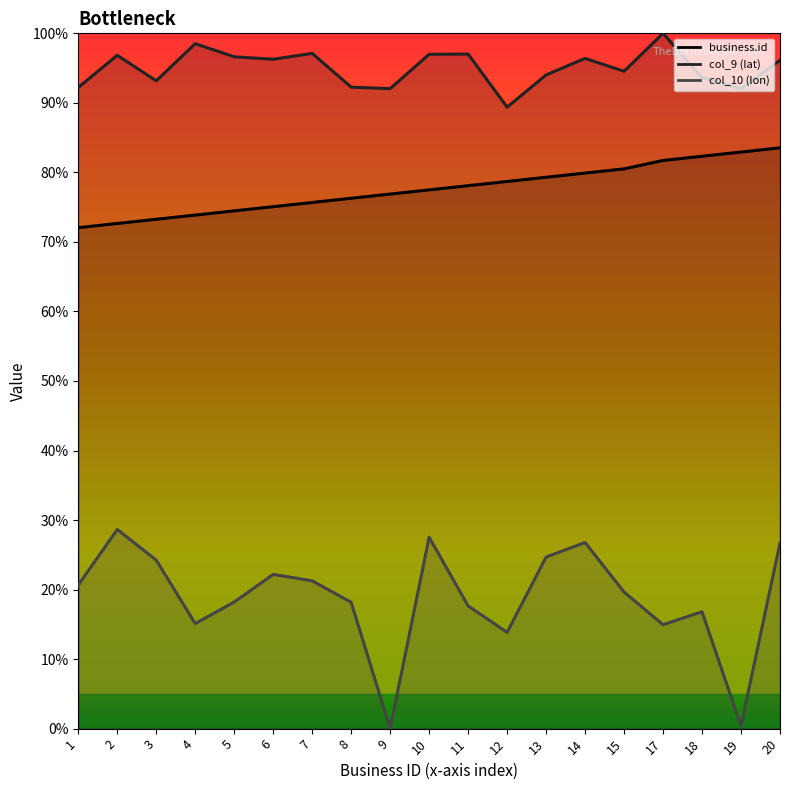

Which label corresponds to the smallest value in the chart?

9